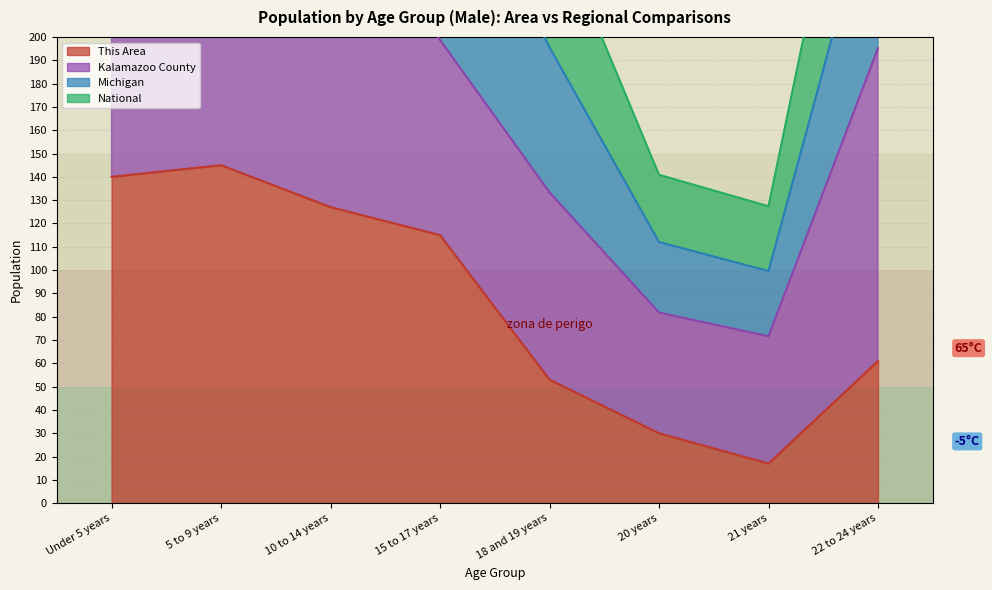

List the labels in order of This Area value, largest first.

5 to 9 years, Under 5 years, 10 to 14 years, 15 to 17 years, 22 to 24 years, 18 and 19 years, 20 years, 21 years